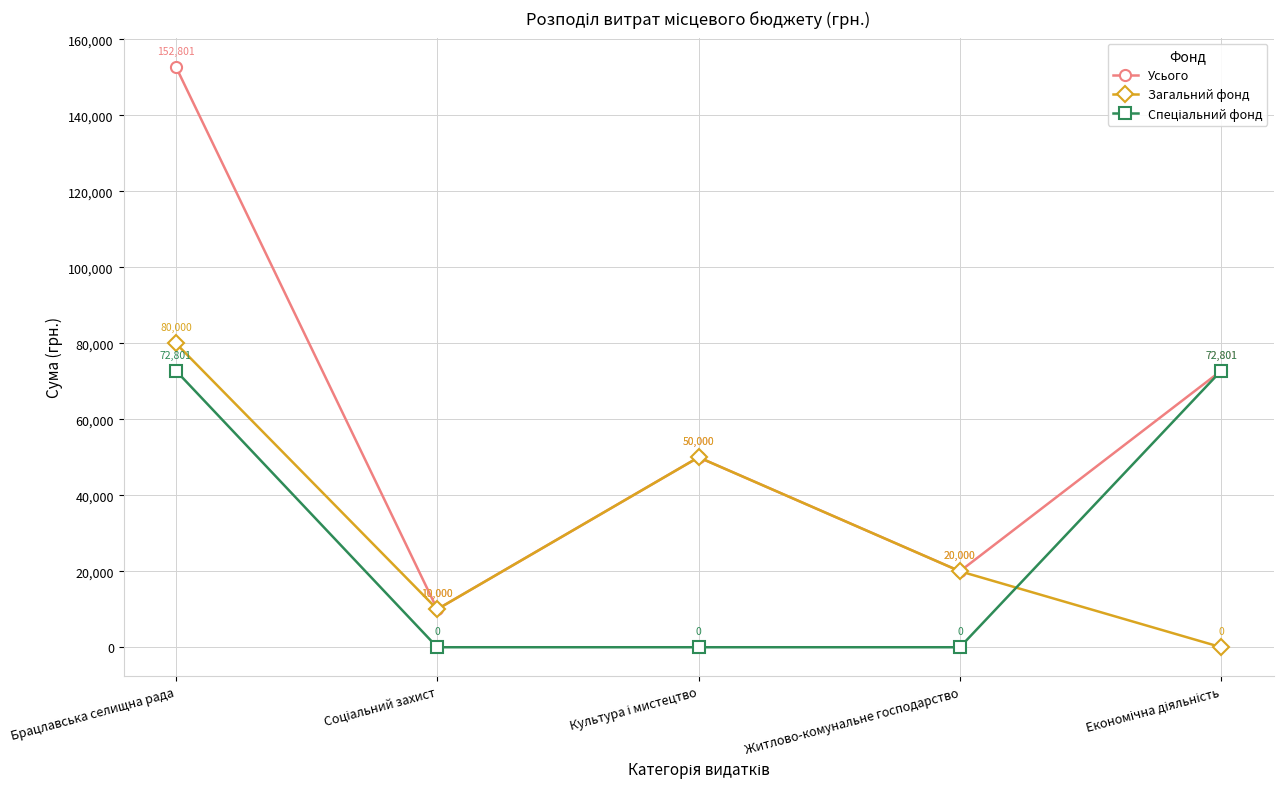

At which label does Усього first exceed 50000?

Брацлавська селищна рада